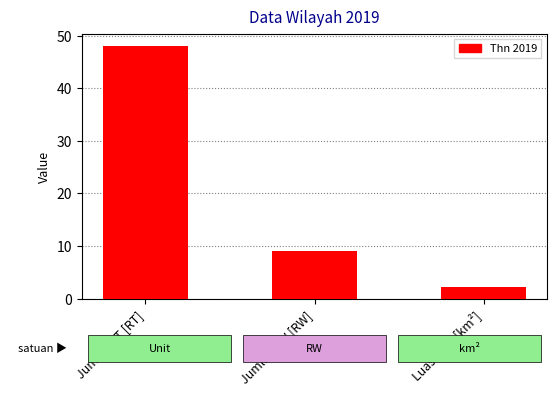

The chart shows a value of 79.8 at Jumlah RT [RT]. True or false?

False